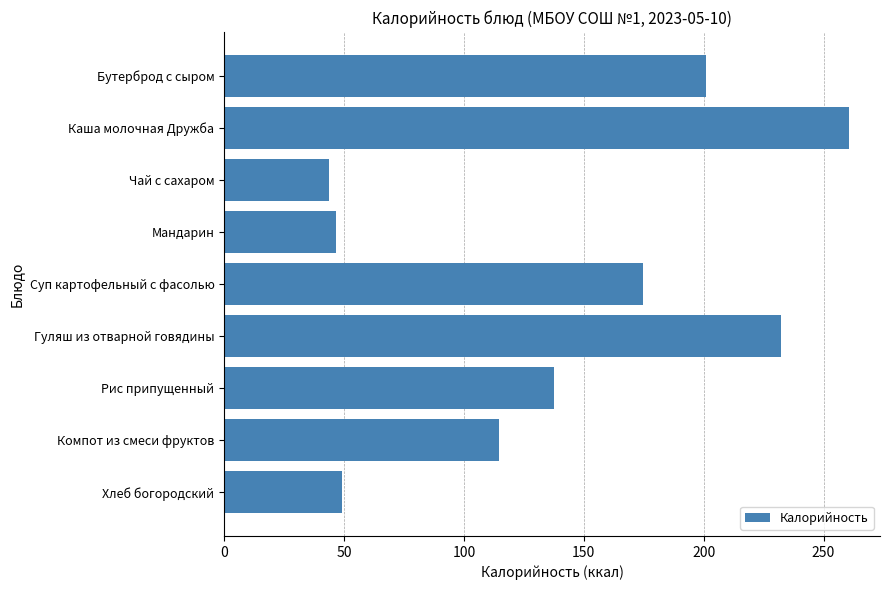

Rank the categories by value from lowest to highest.

Чай с сахаром, Мандарин, Хлеб богородский, Компот из смеси фруктов, Рис припущенный, Суп картофельный с фасолью, Бутерброд с сыром, Гуляш из отварной говядины, Каша молочная Дружба